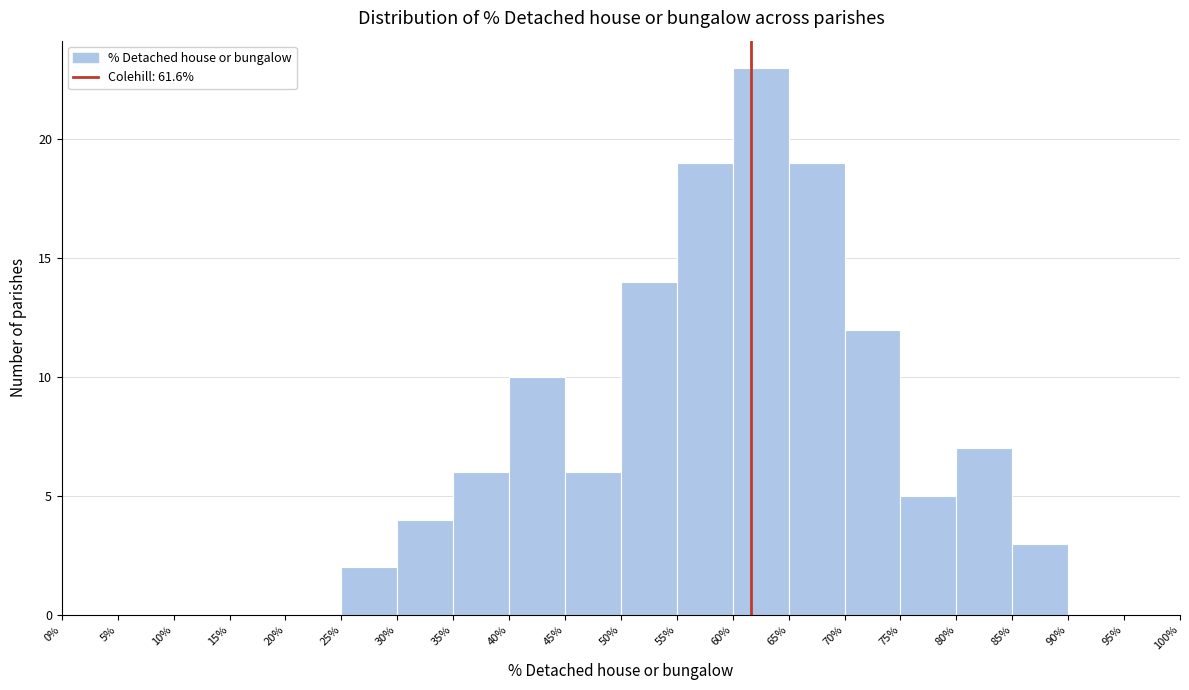

Reading left to right, transcribe this chart: for each bar, give the range it covers on the x-axis and its height. The values are not printed on the chart, so give them approximately, as read against the axis.

0% to 5%: 0
5% to 10%: 0
10% to 15%: 0
15% to 20%: 0
20% to 25%: 0
25% to 30%: 2
30% to 35%: 4
35% to 40%: 6
40% to 45%: 10
45% to 50%: 6
50% to 55%: 14
55% to 60%: 19
60% to 65%: 23
65% to 70%: 19
70% to 75%: 12
75% to 80%: 5
80% to 85%: 7
85% to 90%: 3
90% to 95%: 0
95% to 100%: 0